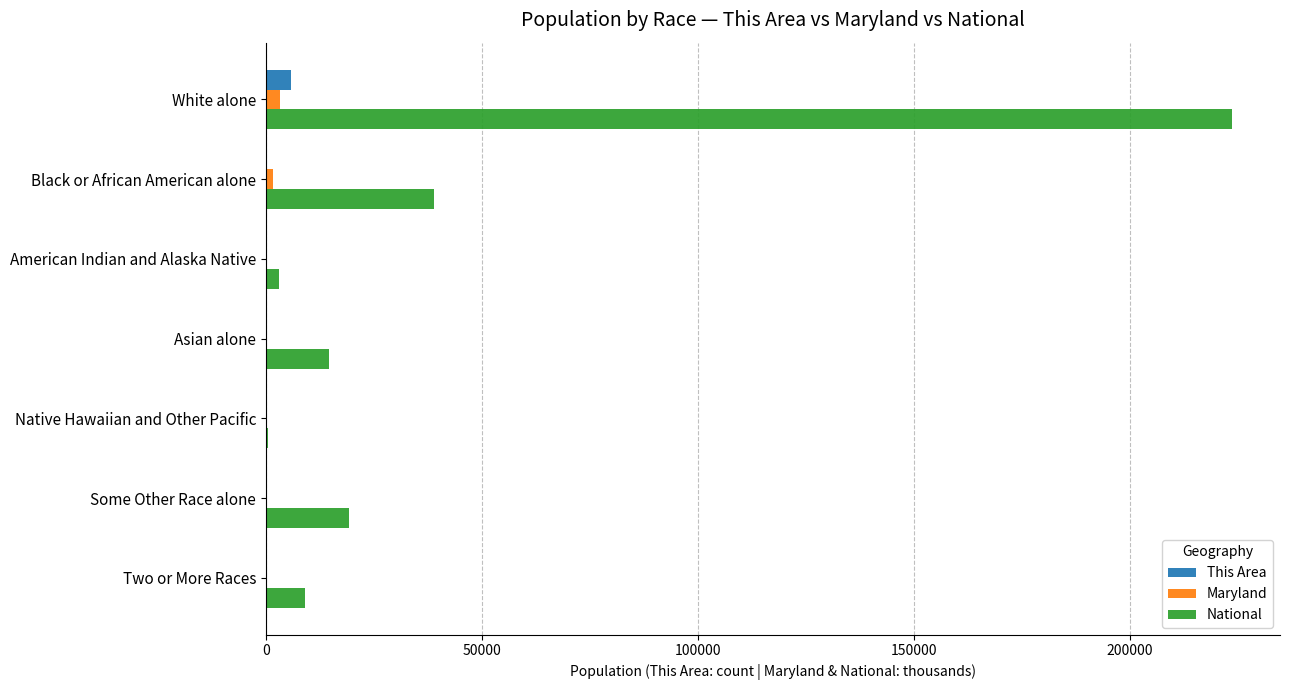

At which label does This Area reach its peak?

White alone